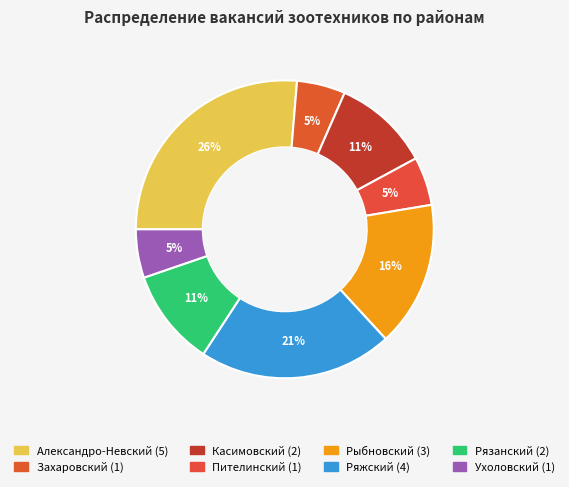

What is the change in value from Захаровский to Рыбновский?

+2